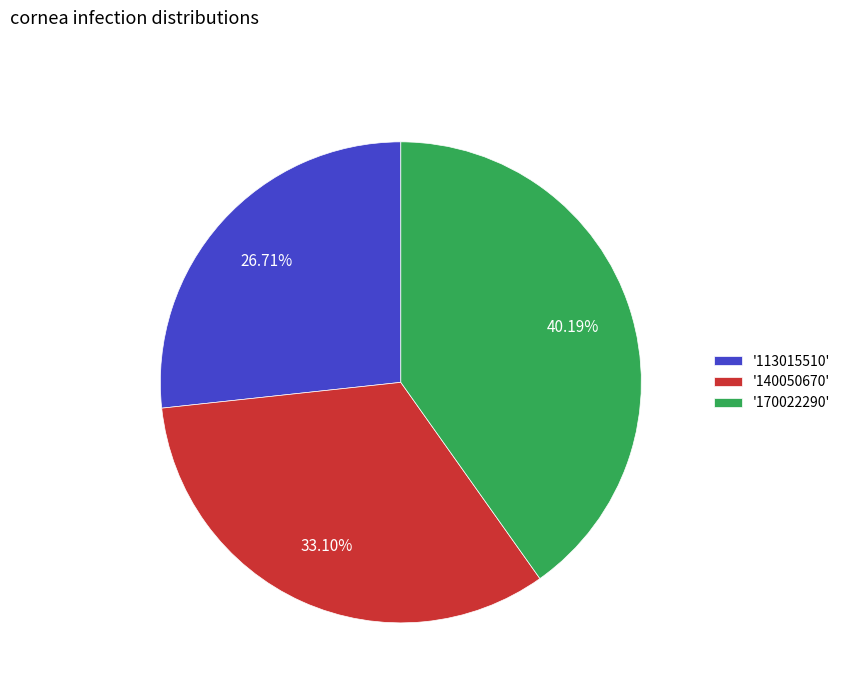

Is there any slice that represents more than half of the pie?

No